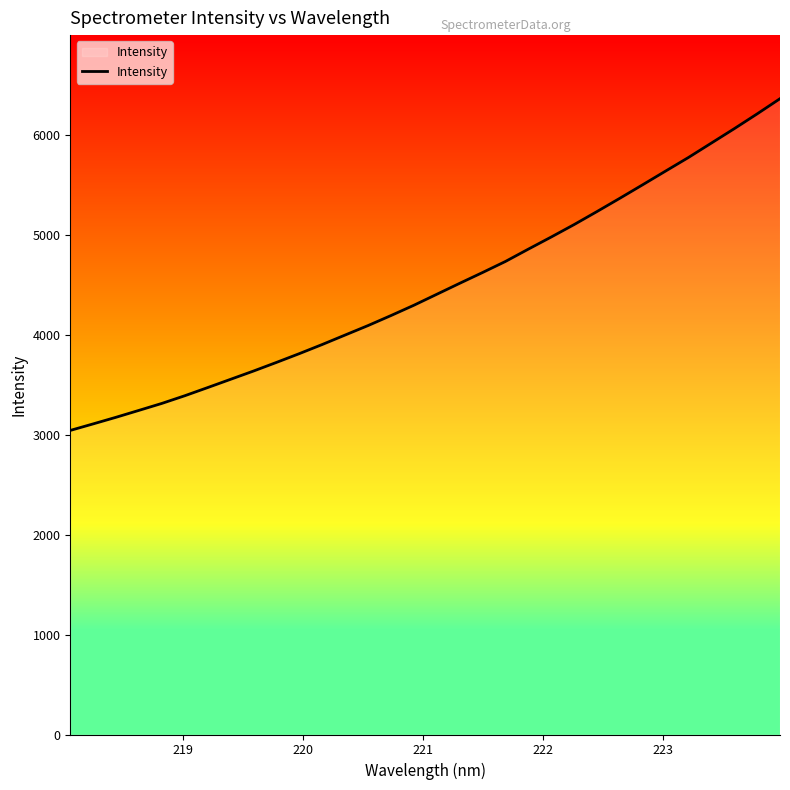

How many lines are shown in the chart?

1